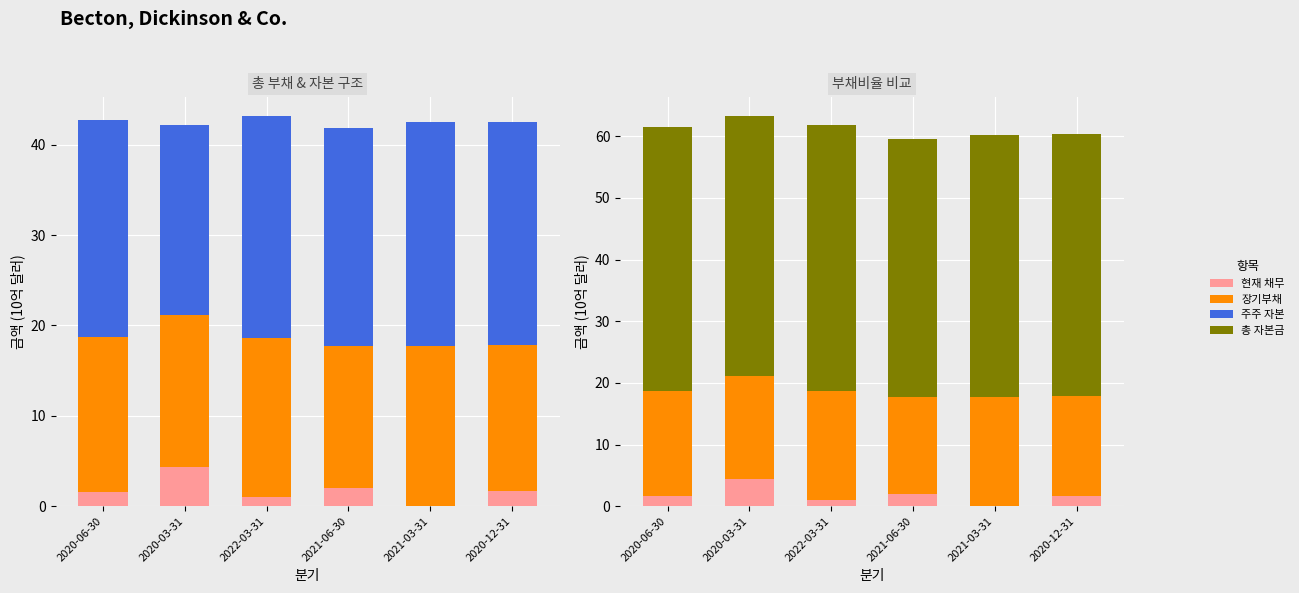

True or false: 총 자본금 has a value of 66.0 at 2021-06-30.

False